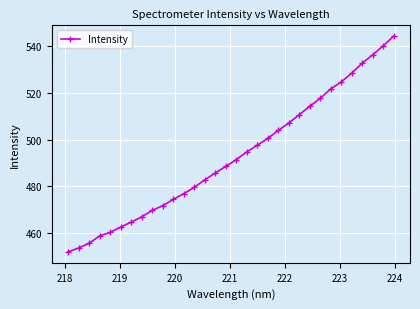

True or false: there are more than 2 points higher than both neighbors.

False